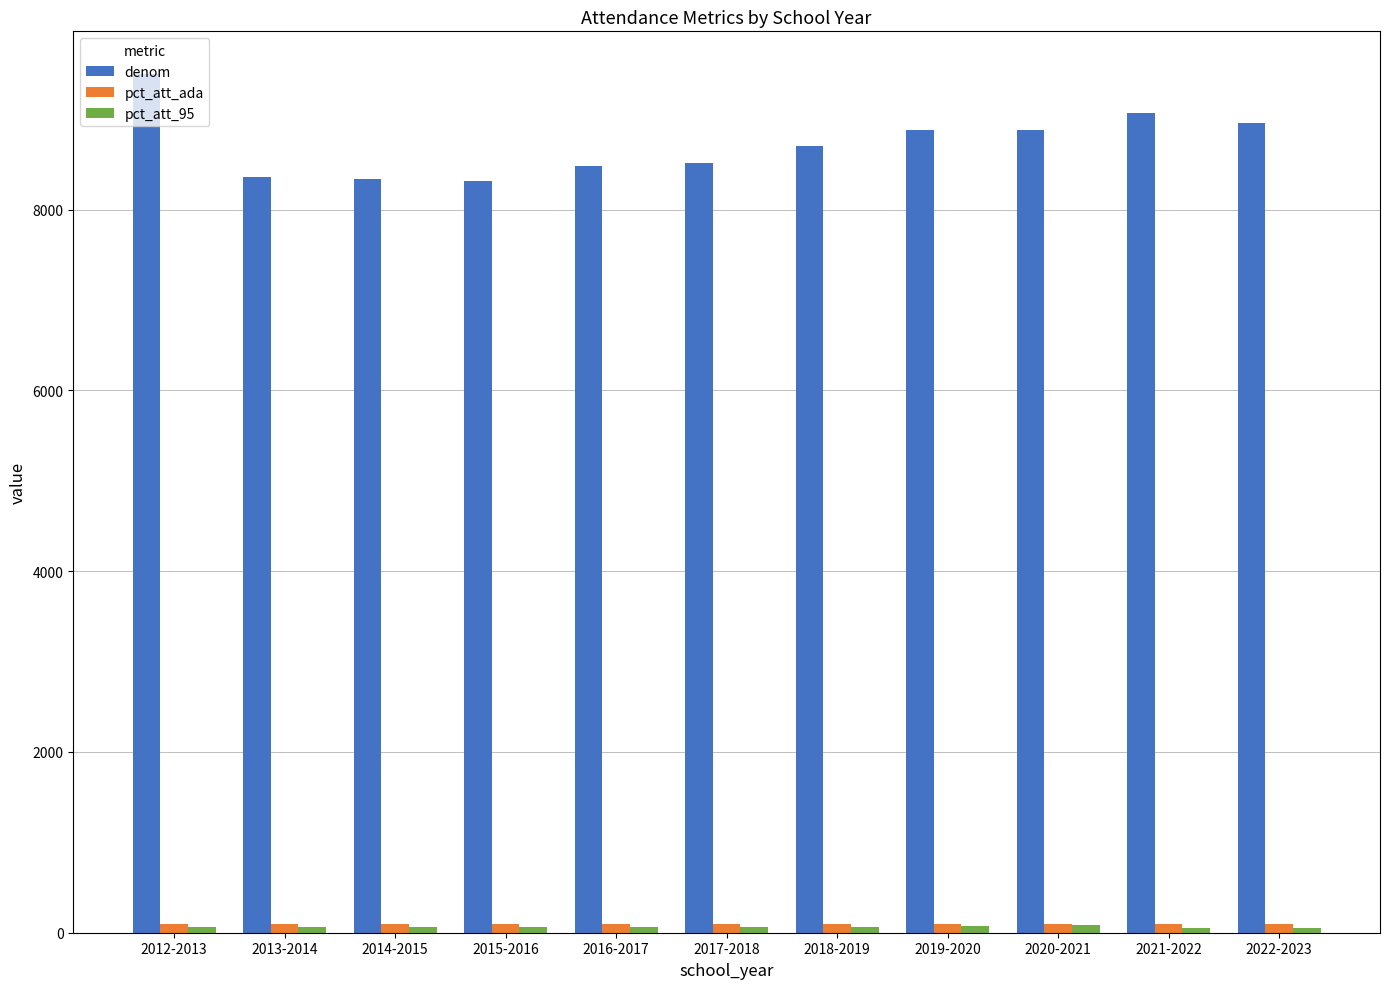

At how many categories does at least one series exceed 7349?

11